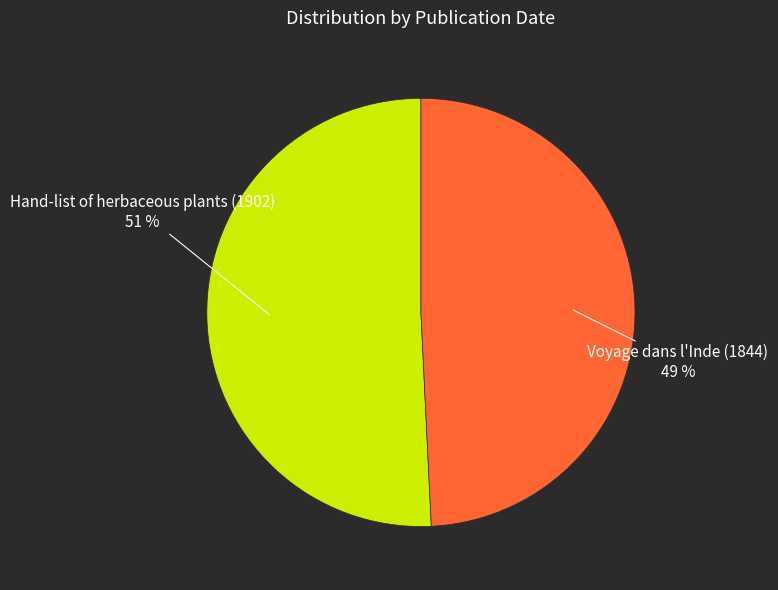

To the nearest percent, what is the difference between the largest and smallest slice percentages?

2%